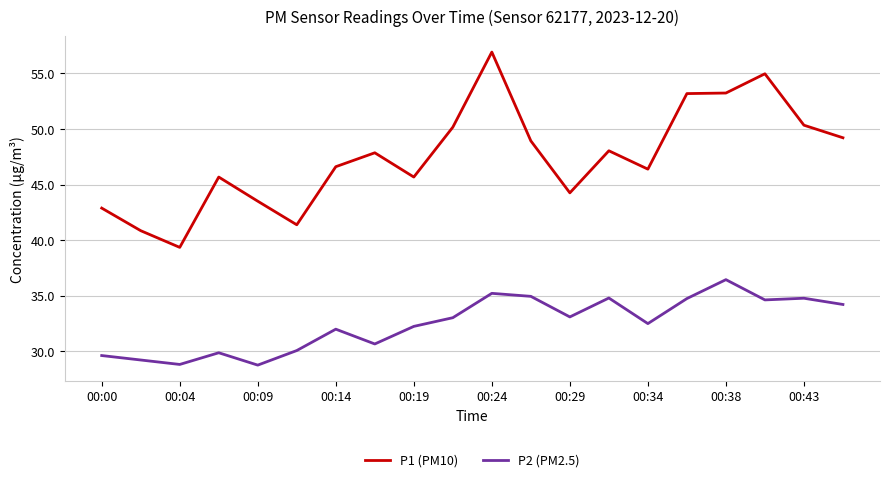

What are all the series names shown in the legend?

P1 (PM10), P2 (PM2.5)